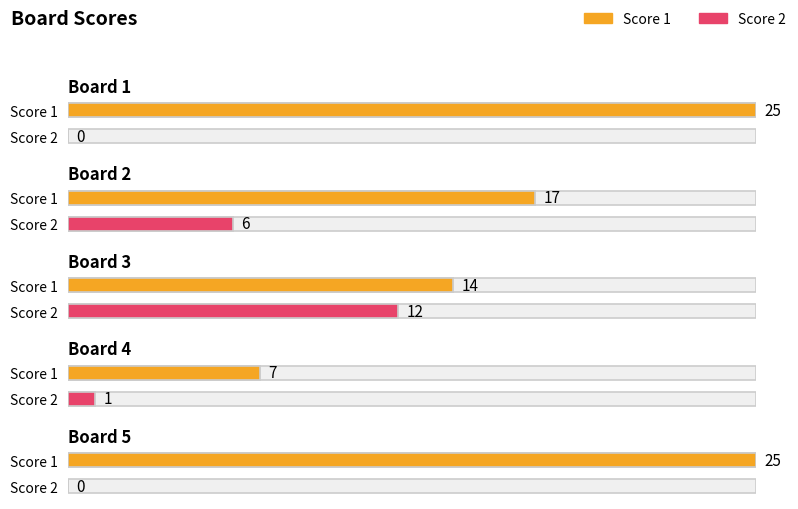

What is the difference between the second highest and second lowest values in the Score 1 series?

11